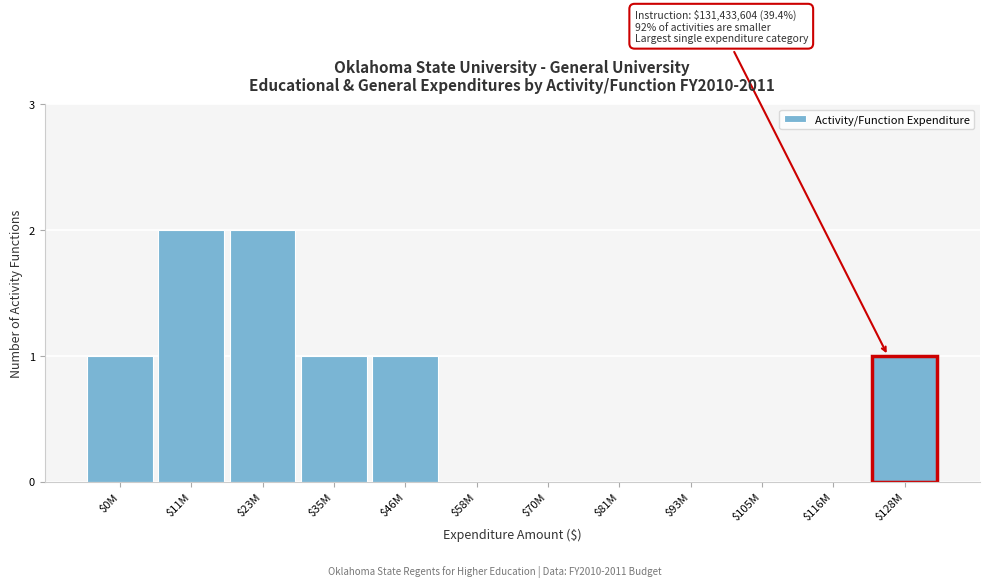

Is it true that the value at $58M is -1?

False